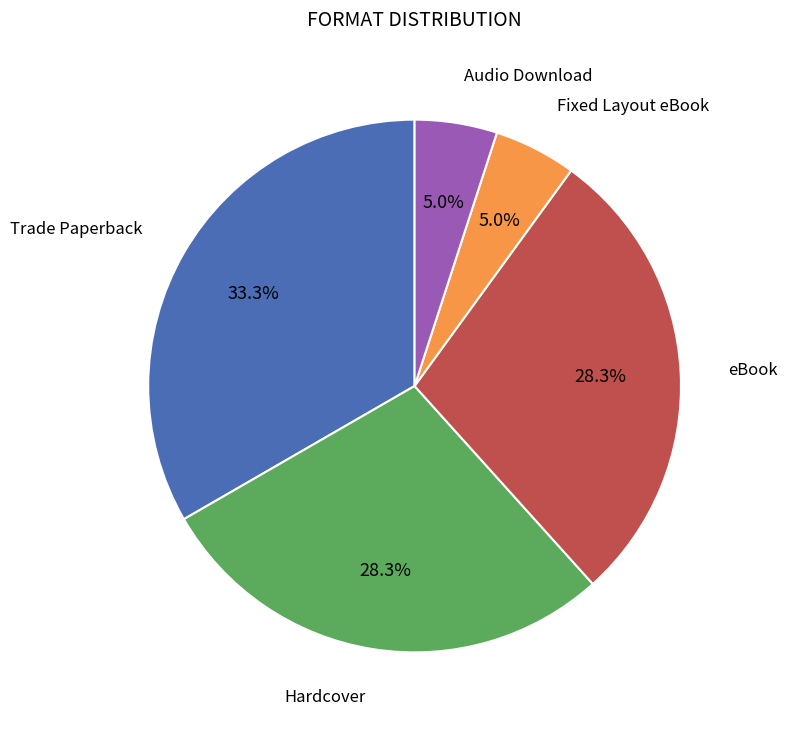

Is there any slice that represents more than half of the pie?

No